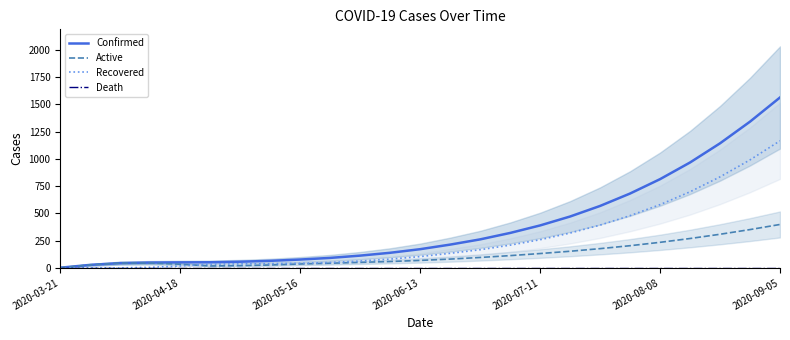

At which label is Confirmed closest to 782?

2020-08-08